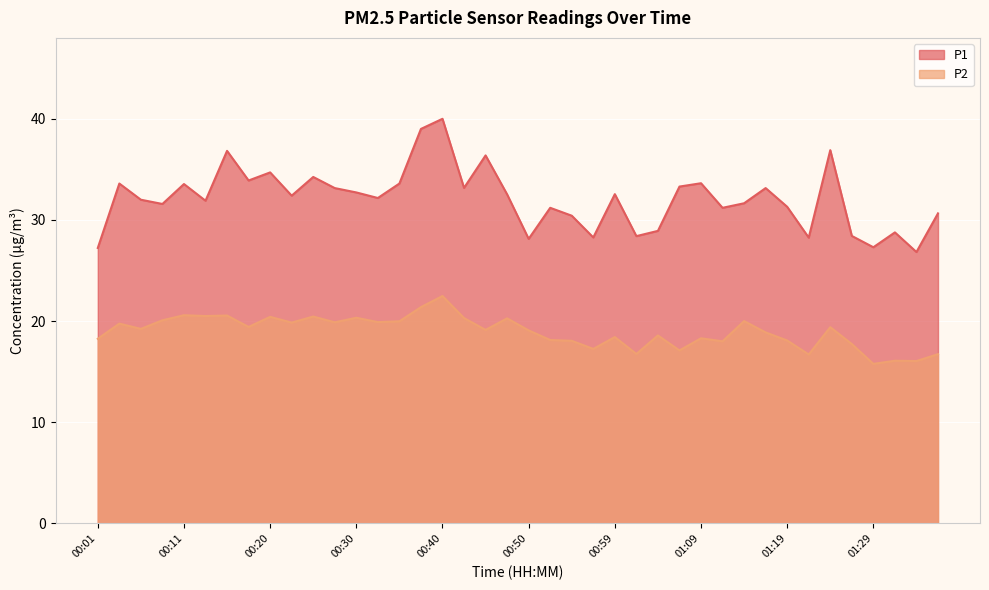

Where is the first local minimum for P1?

00:08